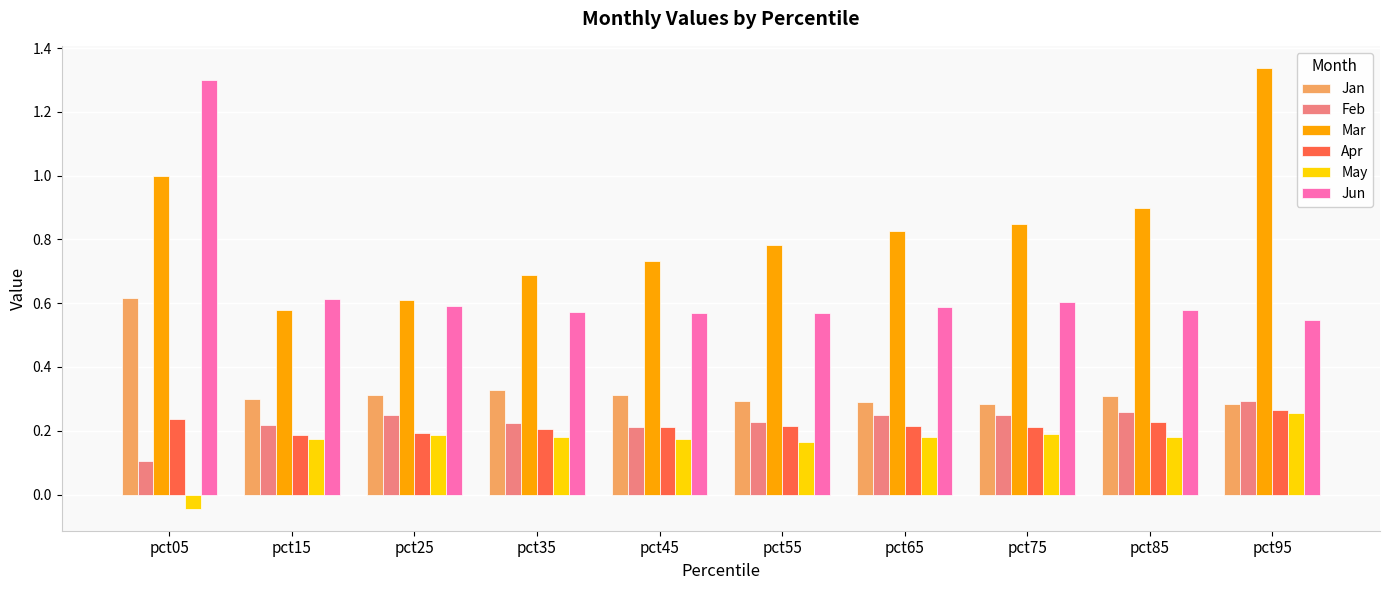

Which series changed the most between pct75 and pct95?

Mar